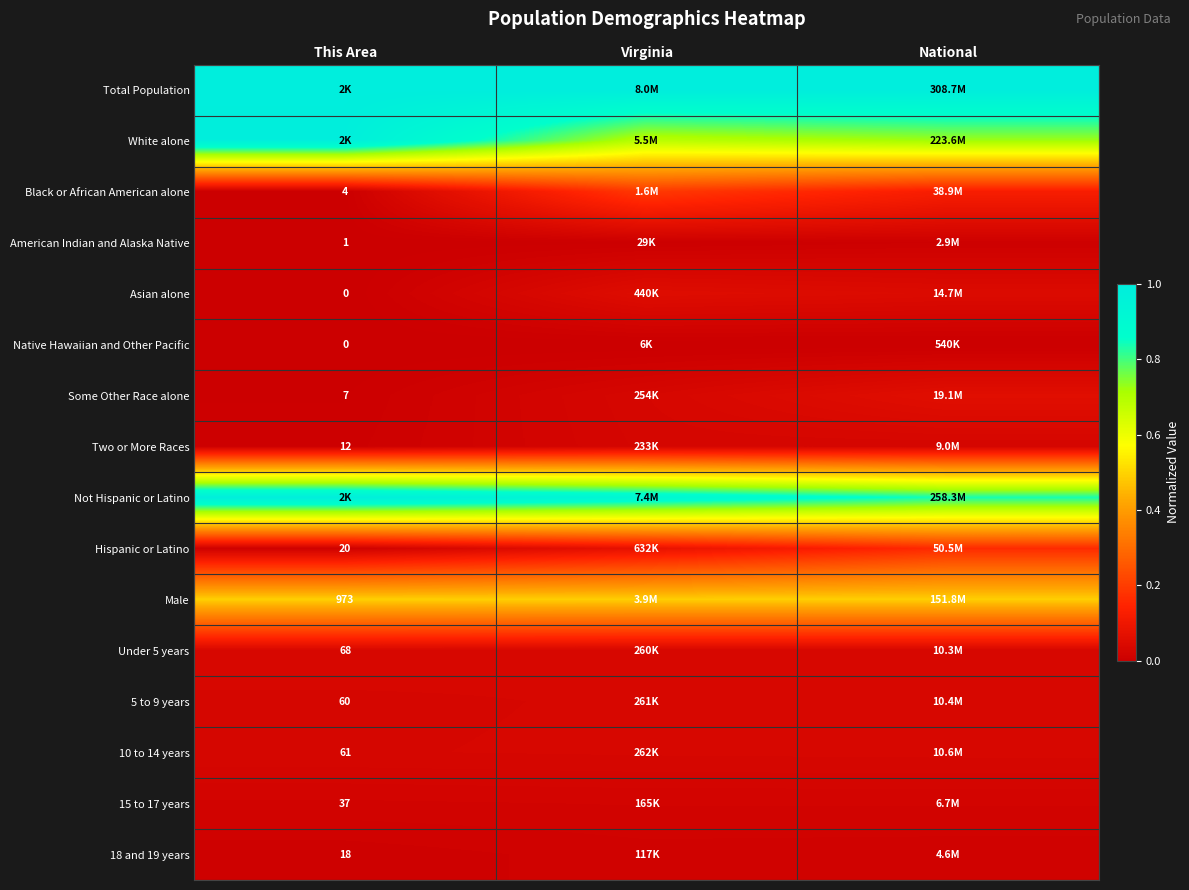

Which series has the largest total across all categories?

Total Population